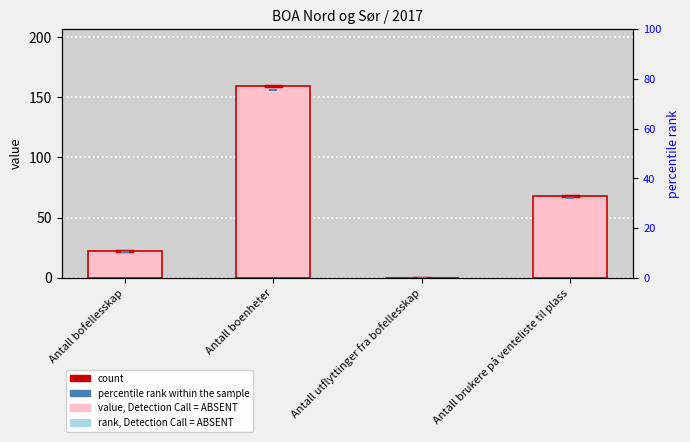

What is the label of the 3rd bar from the right?

Antall boenheter